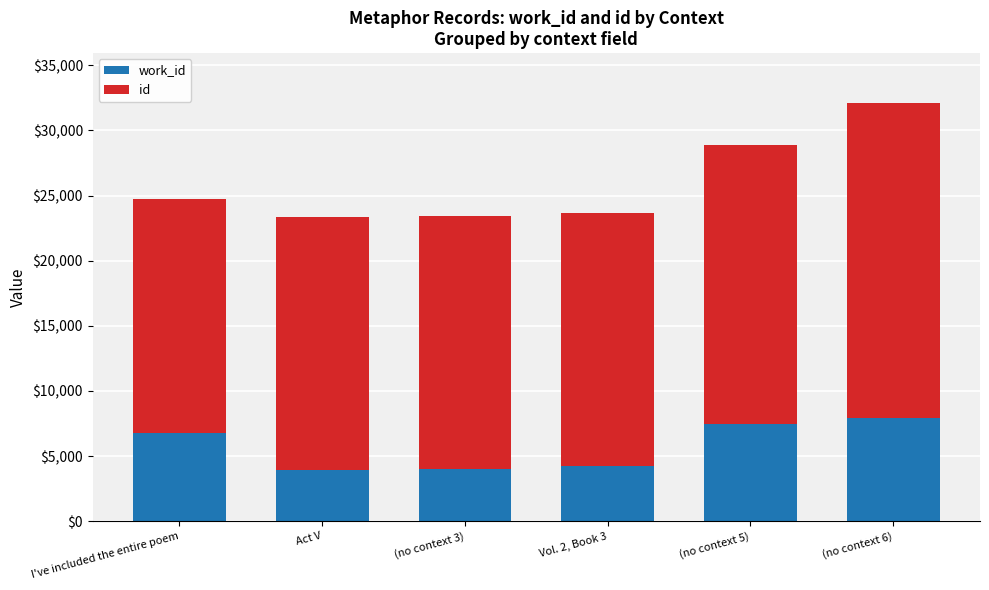

What is the total value across all series at (no context 5)?

28846